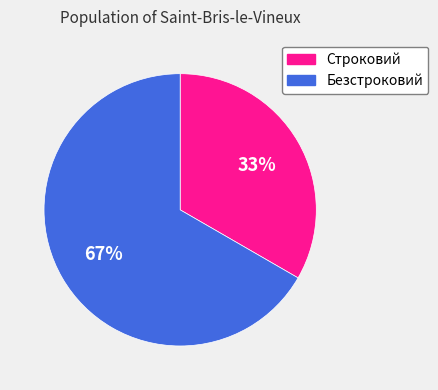

To the nearest percent, what is the average slice percentage?

50%